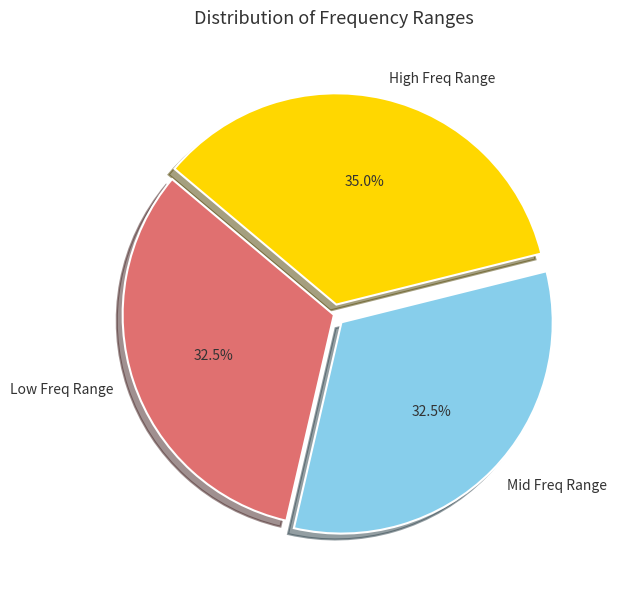

Is High Freq Range the majority of the pie?

No